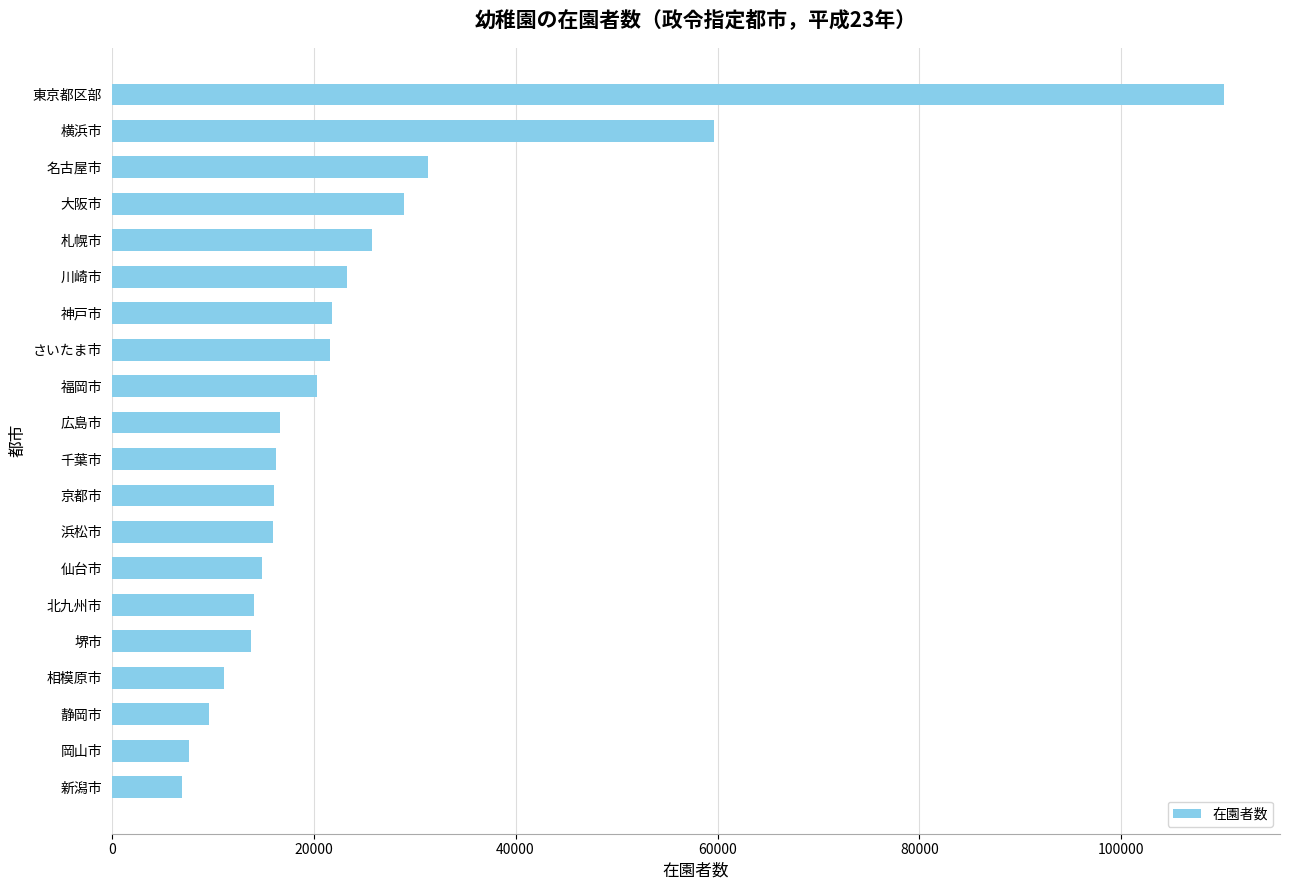

What is the difference between the maximum and second lowest values?

102557